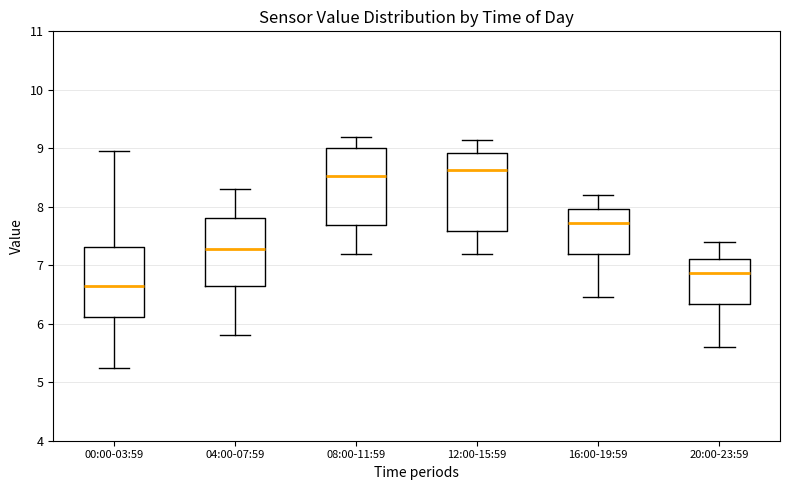

Which box's median line is the lowest?

00:00-03:59